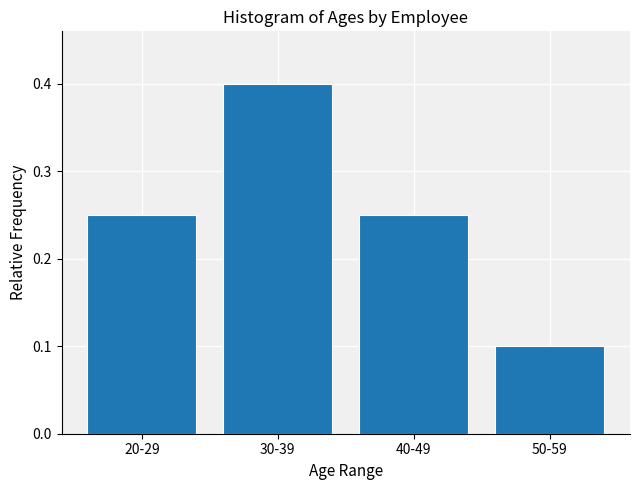

What is the label of the 3rd bar from the right?

30-39